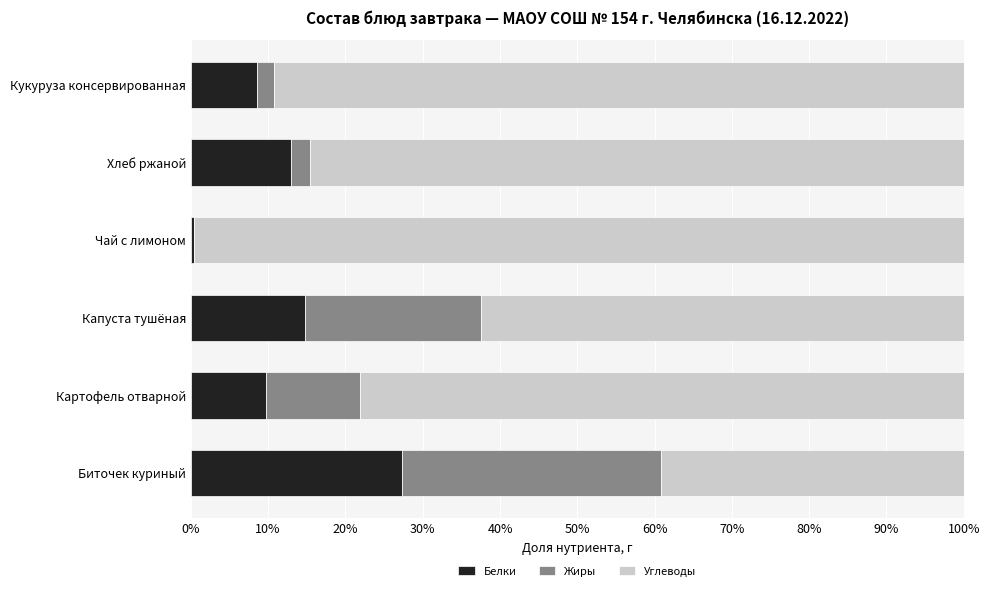

True or false: Белки has a value of 24.7 at Капуста тушёная.

False